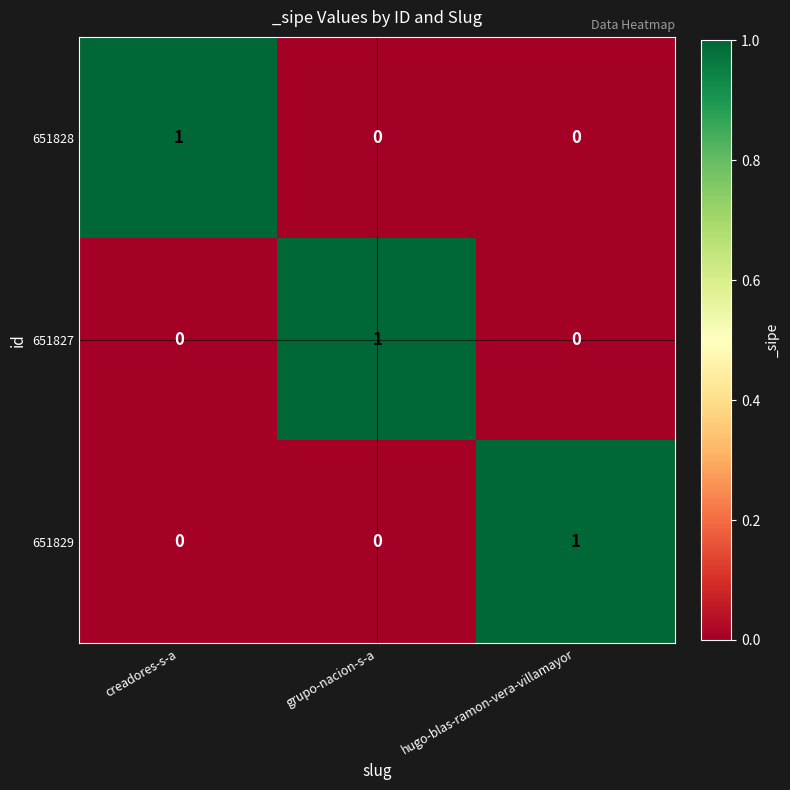

The 651829 series shows 1 at creadores-s-a. True or false?

False